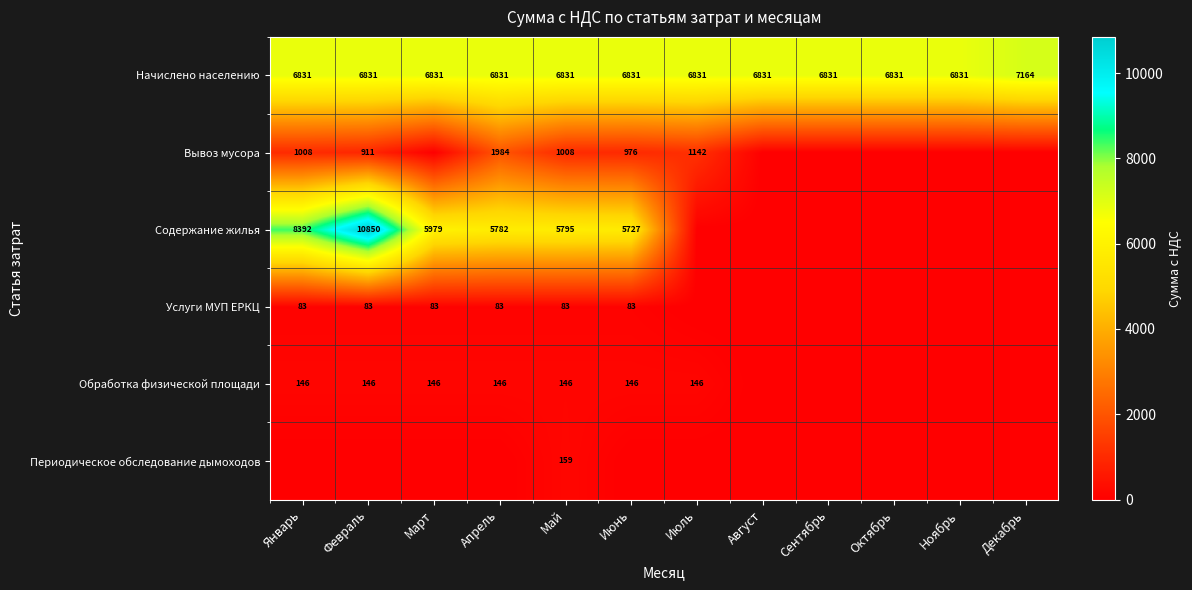

Rank the series at Май from highest to lowest value.

Начислено населению, Содержание жилья, Вывоз мусора, Периодическое обследование дымоходов, Обработка физической площади, Услуги МУП ЕРКЦ